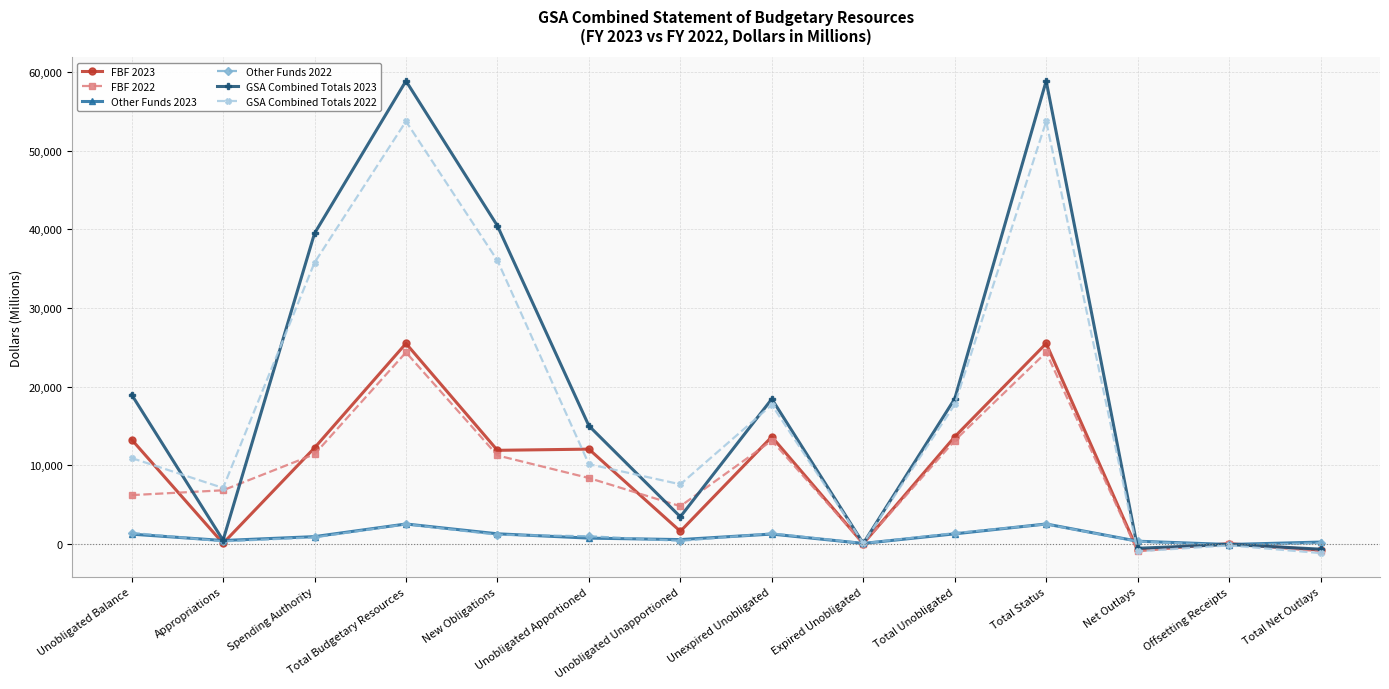

True or false: GSA Combined Totals 2022 has more than 0 interior local peaks.

True